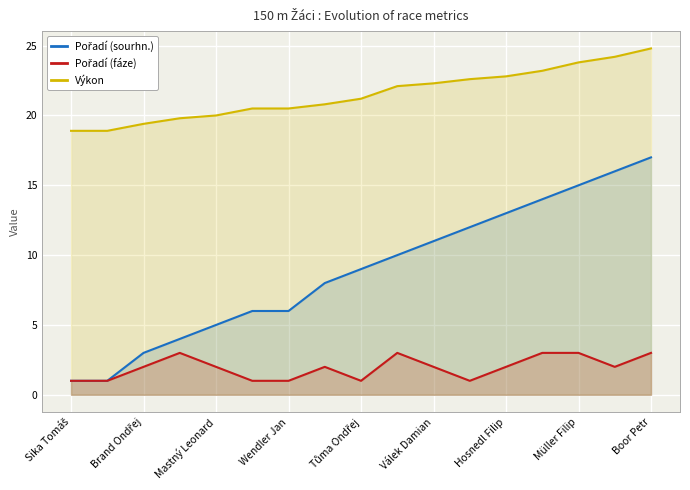

What is the total value across all series at Mastný Leonard?

27.0